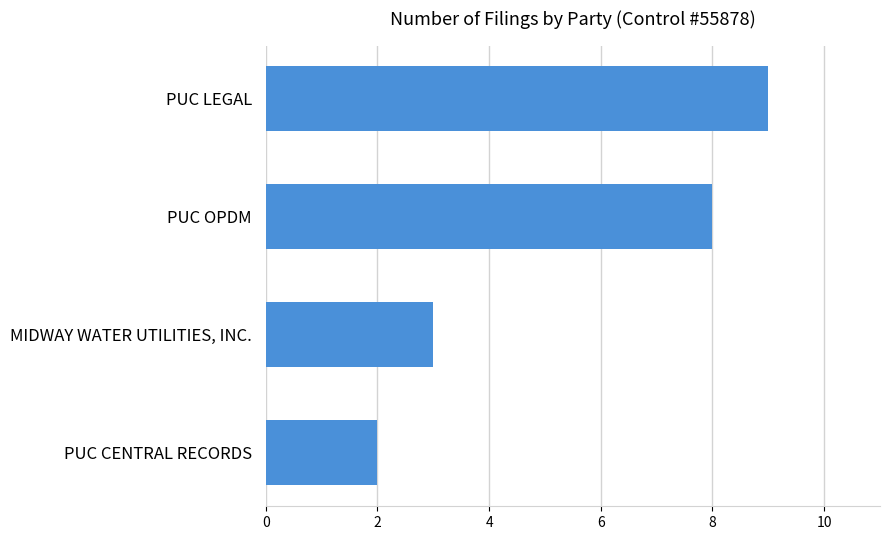

Reading bottom to top, what are all the values shown in this chart?

2	3	8	9